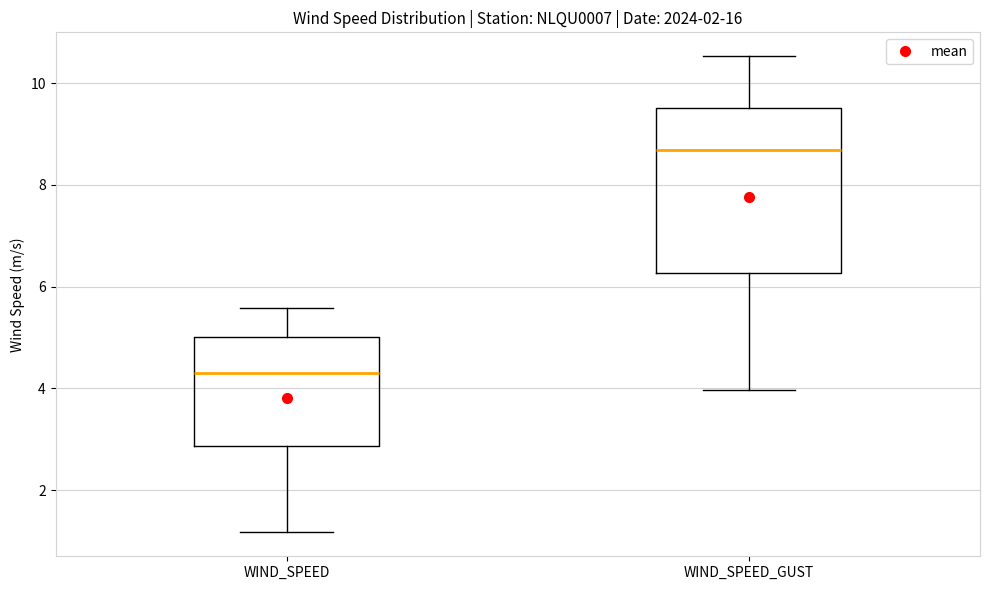

Reading left to right, transcribe this box plot: for each box, give where its median line is, the range the box spans, and where its two whiskers end, as read against the y-axis. The values are not printed on the chart, so give them approximately, as read against the axis.

WIND_SPEED: median 4.4, box 2.8 to 5.0, whiskers 1.2 to 5.6
WIND_SPEED_GUST: median 8.6, box 6.2 to 9.6, whiskers 4.0 to 10.6